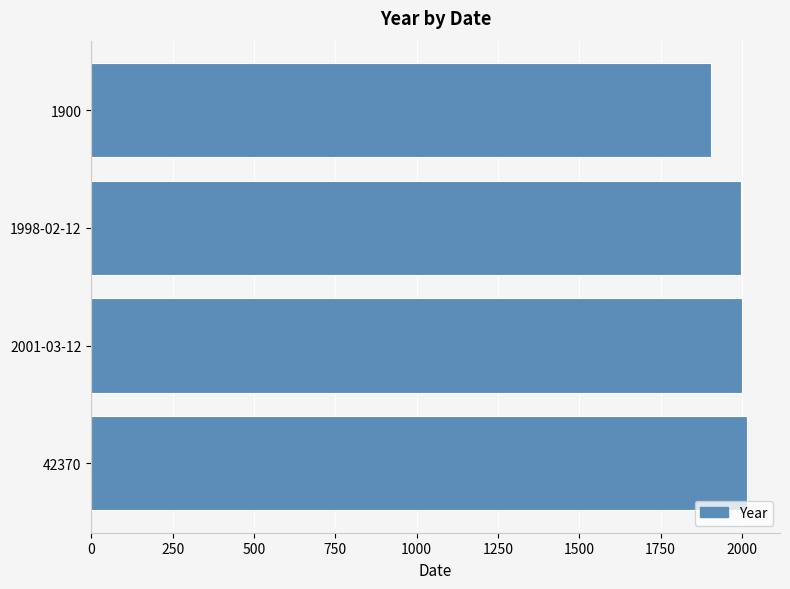

Which label corresponds to the smallest value in the chart?

1900